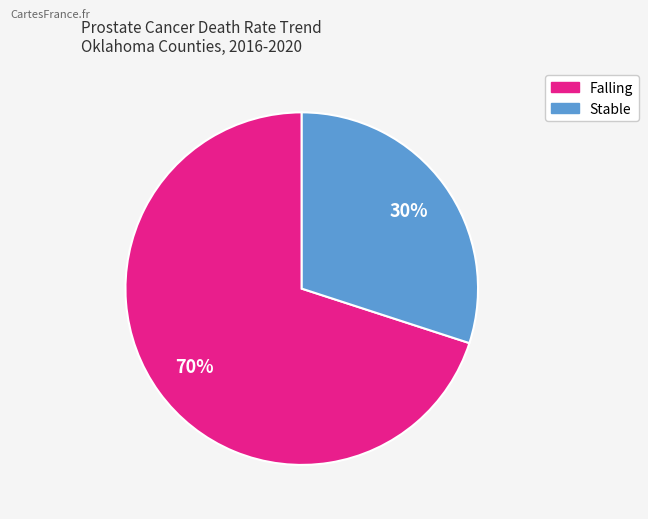

Is it true that Falling is 70% of the pie?

True